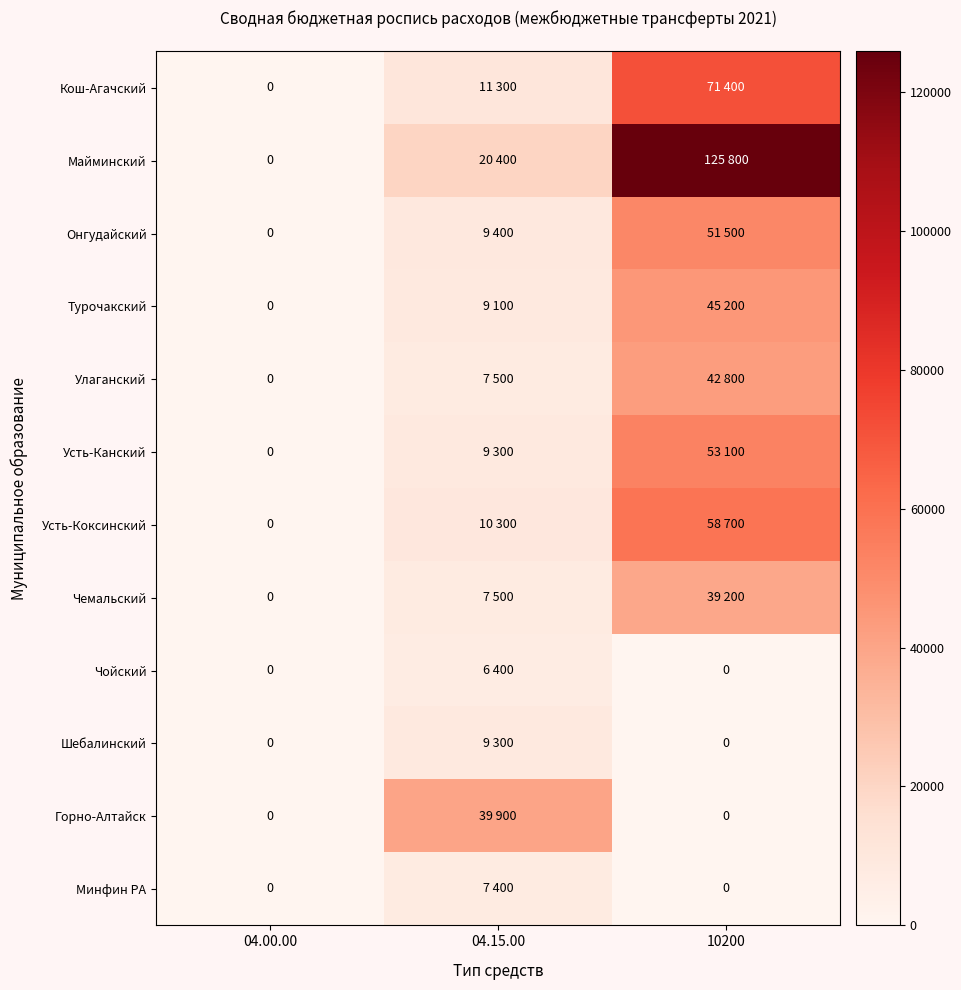

How many values in Улаганский are above zero?

2